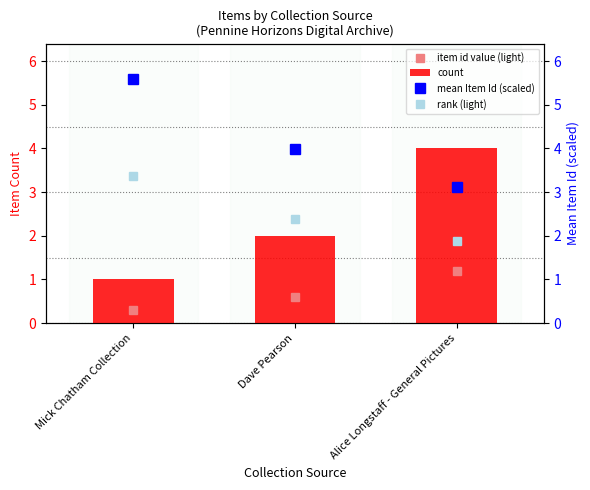

At how many categories does at least one series exceed 1?

3